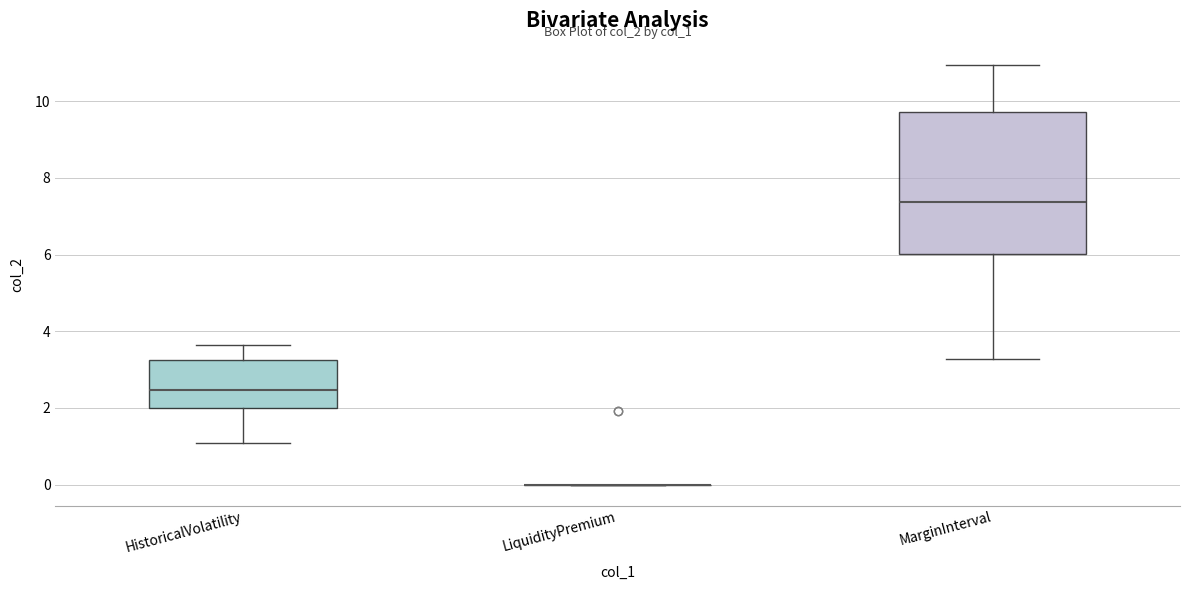

Where is the lower edge of the box for MarginInterval on the y-axis? The values are not printed on the chart, so give them approximately, as read against the axis.

6.0